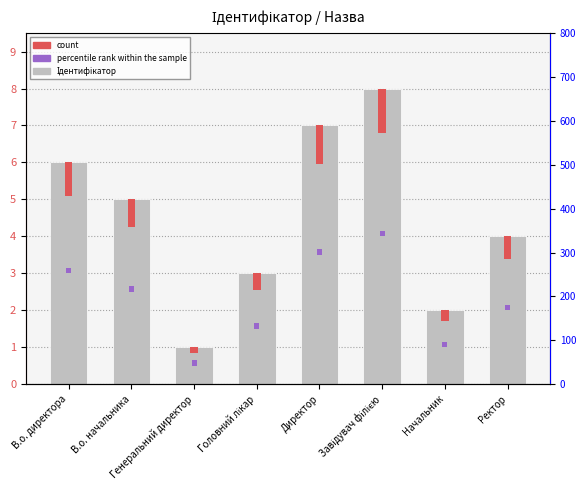

Which category has the lowest value in the percentile rank within the sample series?

В.о. директора